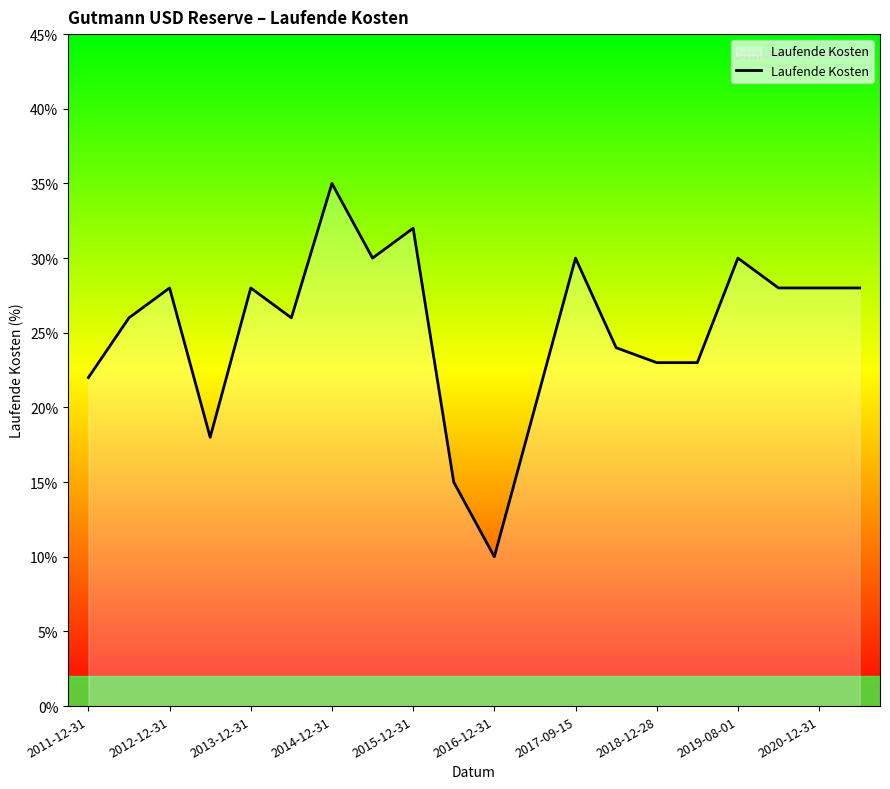

What is the average value?

0.3